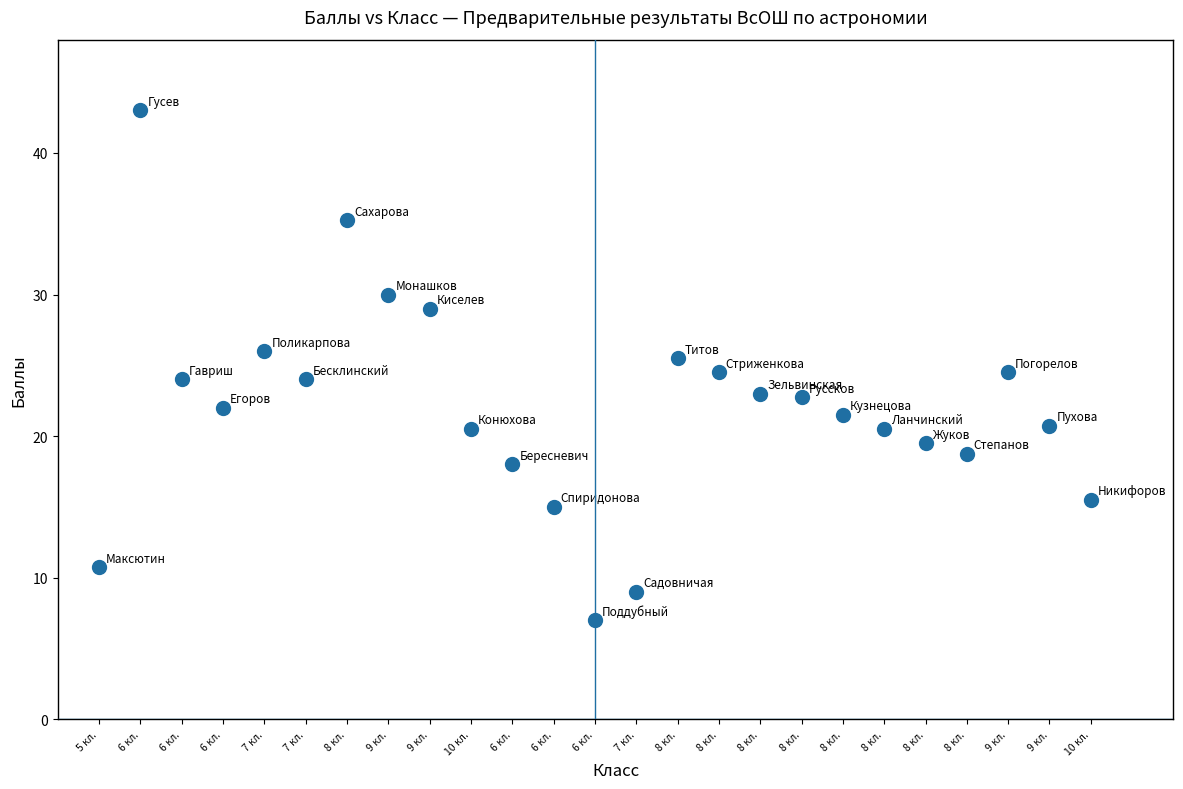

What is the range of X values (max minus min)?

24.0